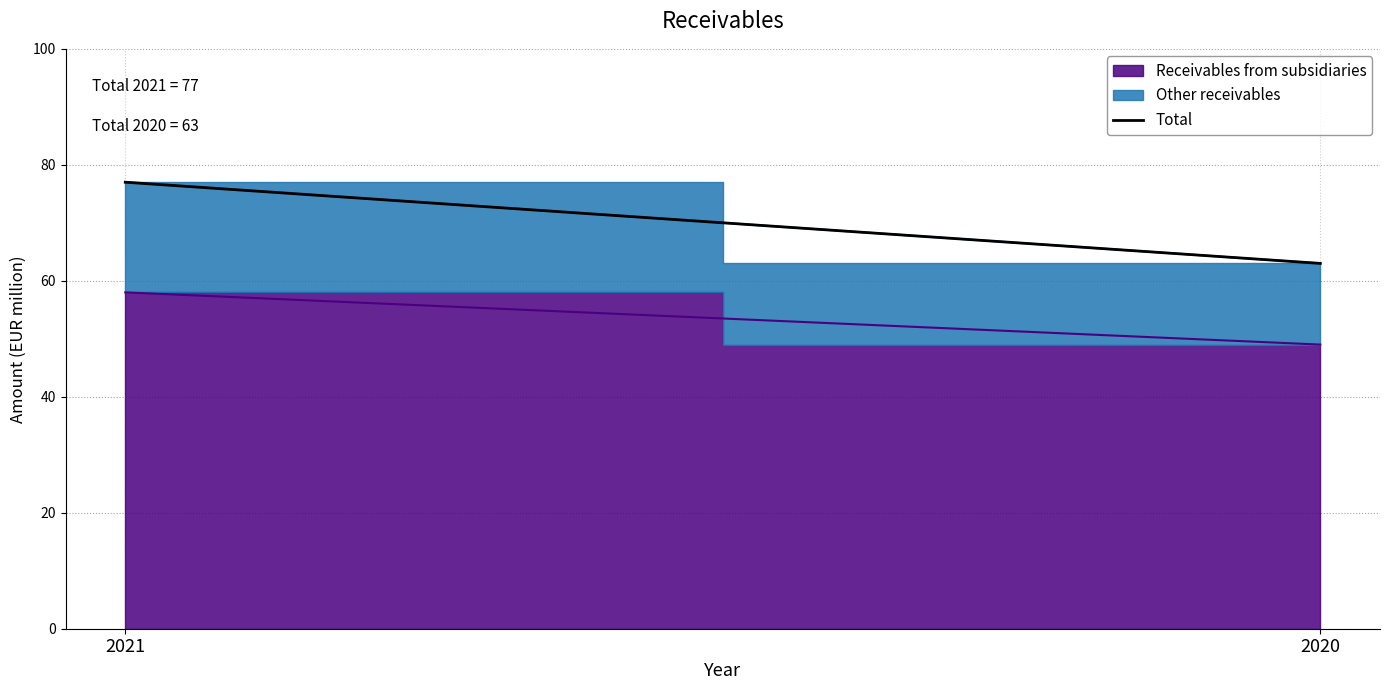

Is it true that the value at 2021 is 77?

True